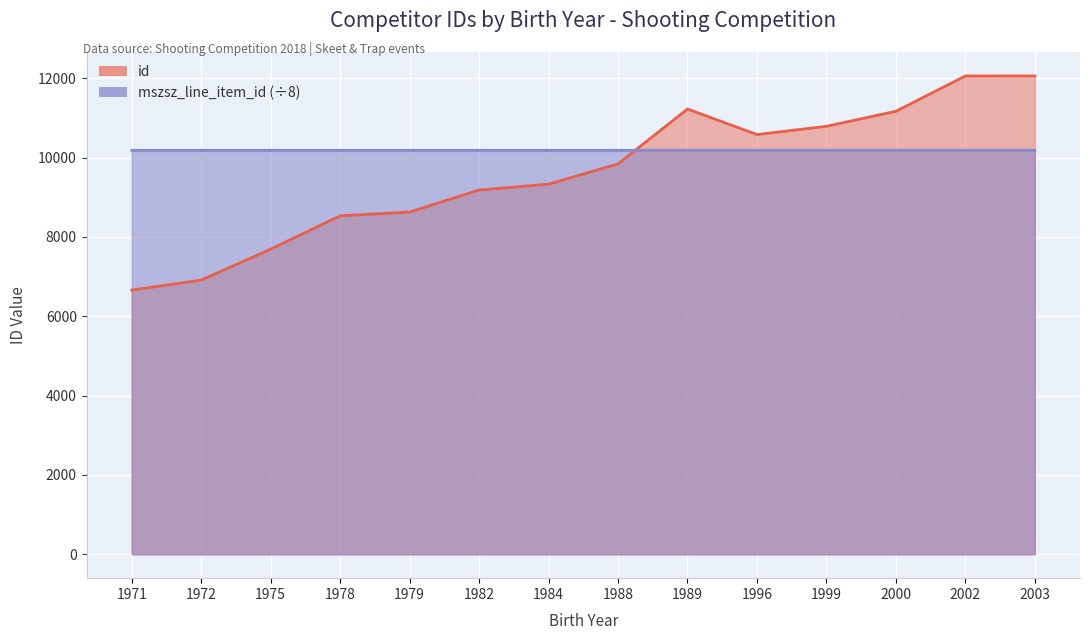

Where is the first local minimum for id?

1996